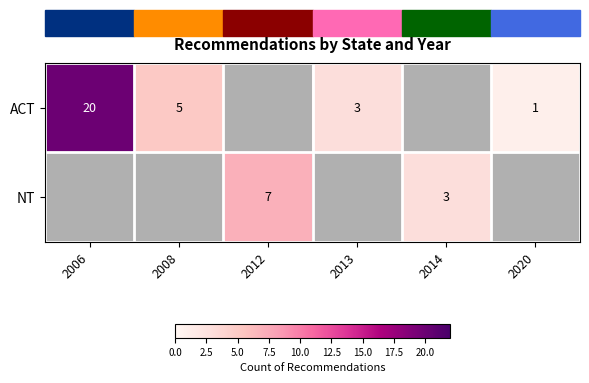

Is it true that NT equals 7 at 2012?

True